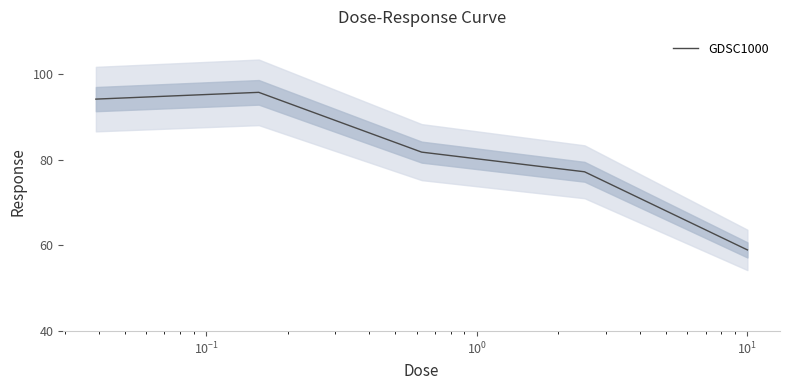

What is the highest value of the GDSC1000 series?

95.8